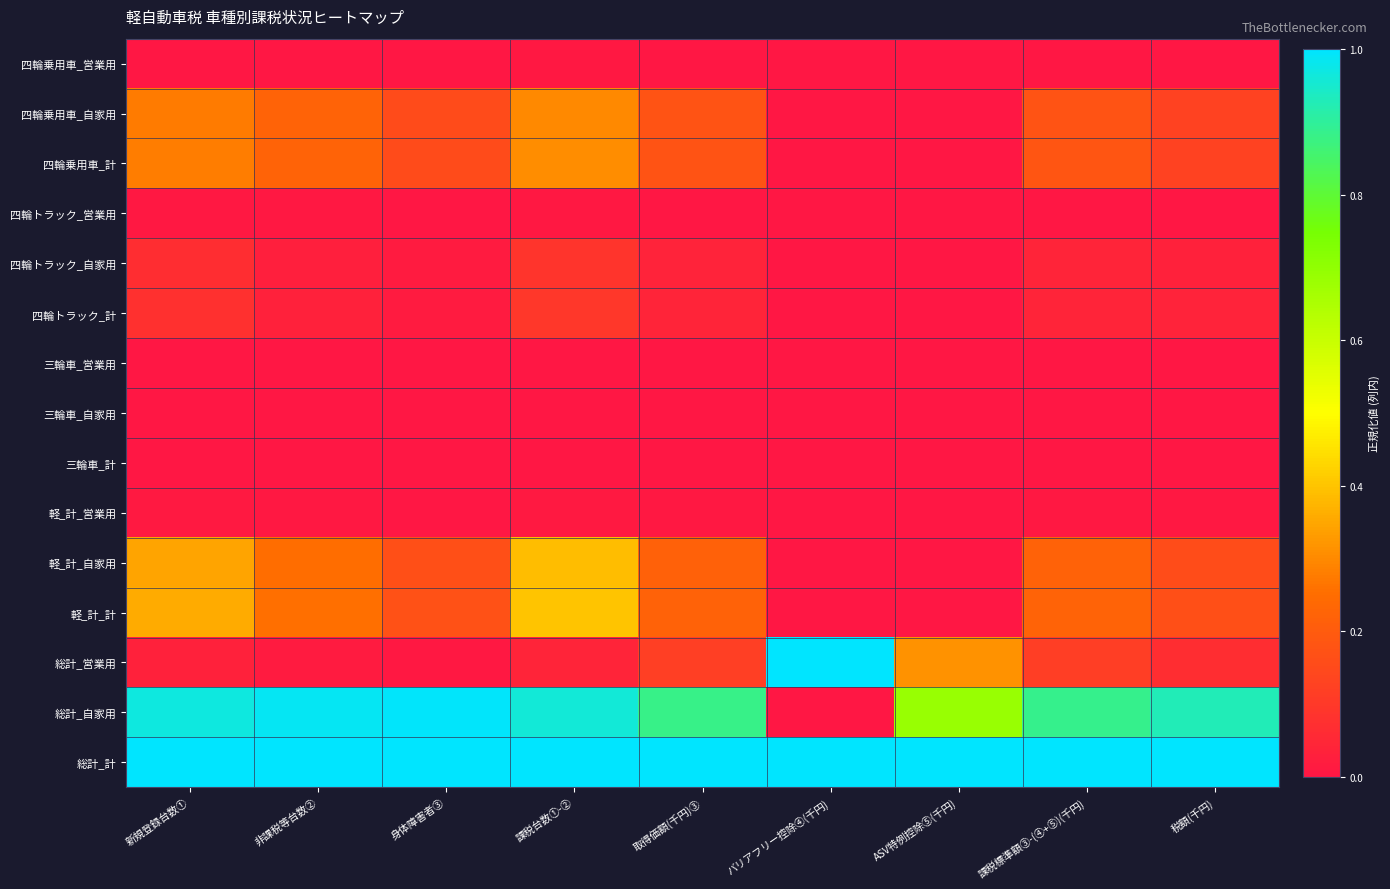

At which category is the sum across all series the highest?

課税台数①-②